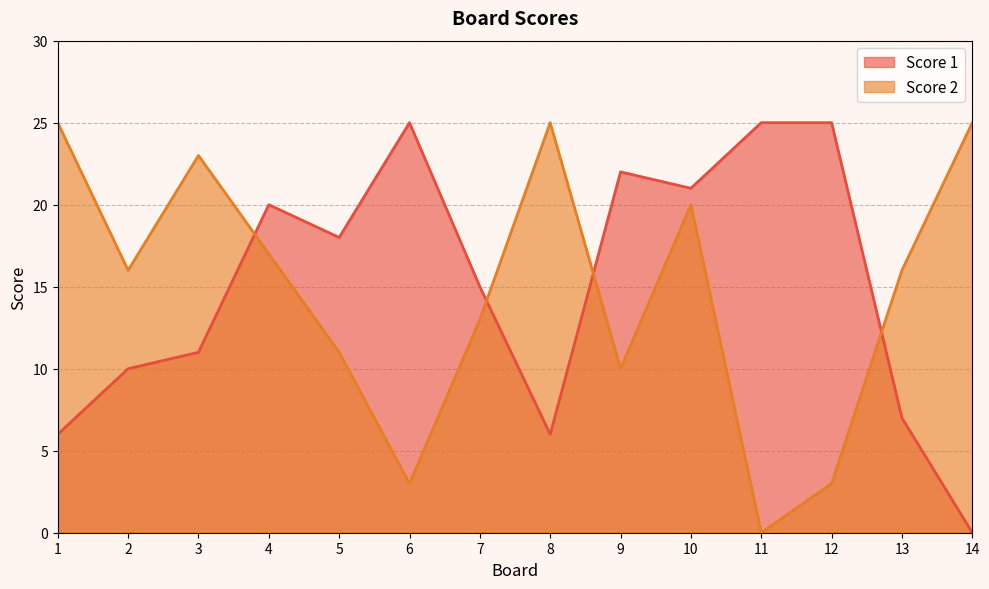

How many interior local peaks does the Score 2 series have?

3